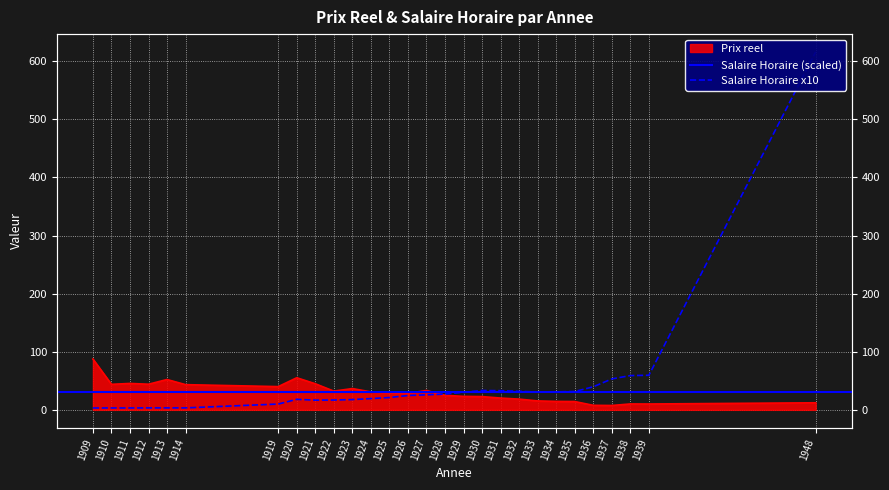

At which category is the sum across all series the highest?

1948